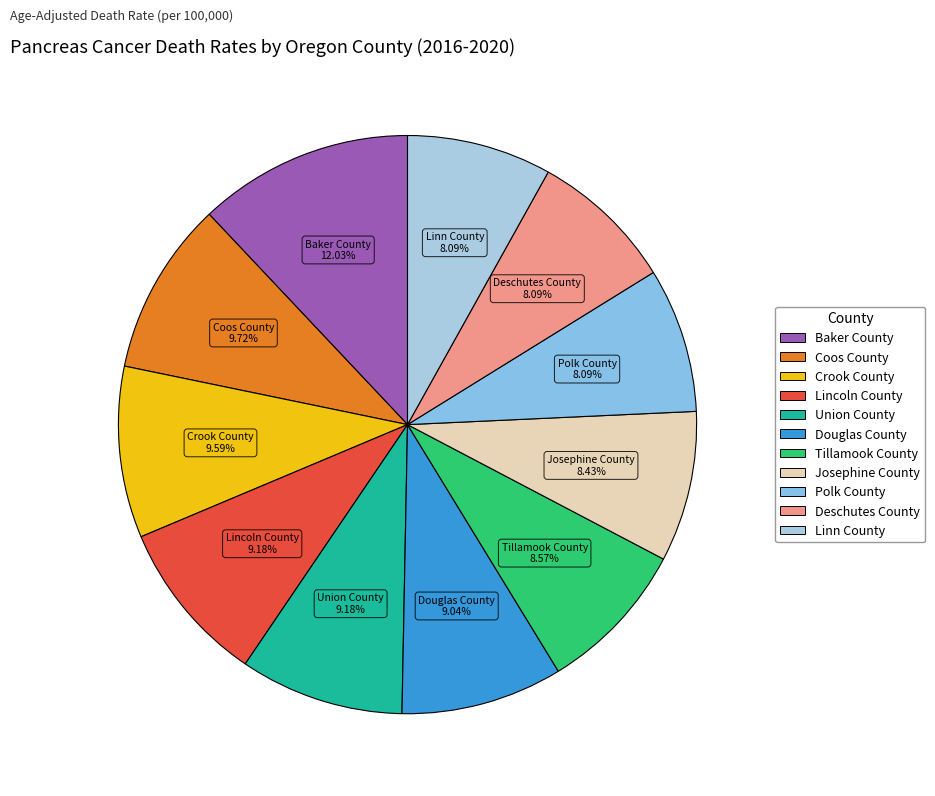

True or false: Linn County accounts for 8% of the total.

True